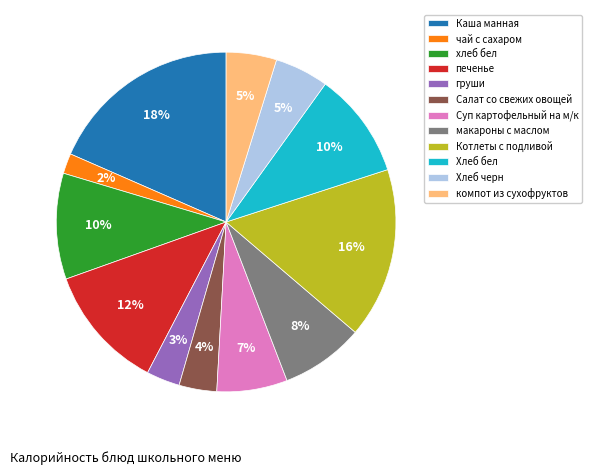

Which slice is the largest?

Каша манная